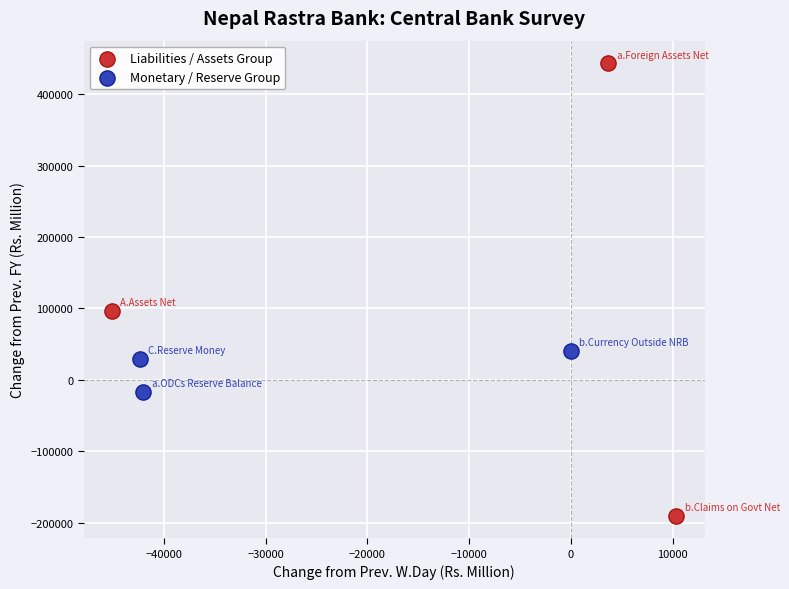

Which series contains the highest Y value?

Liabilities / Assets Group